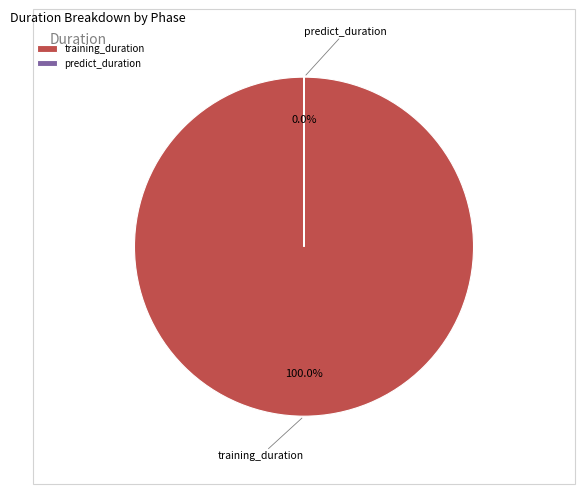

To the nearest percent, what is the difference between the largest and smallest slice percentages?

100%